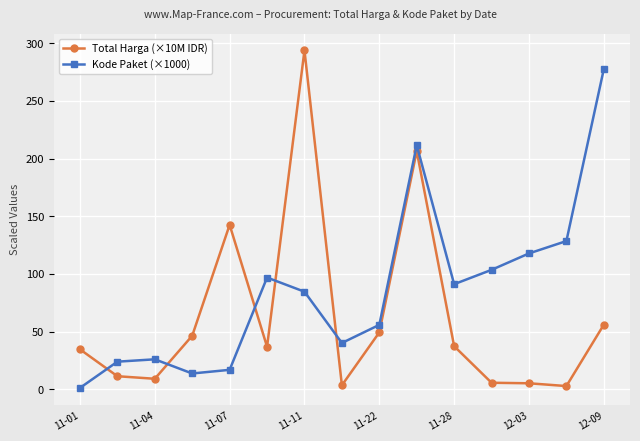

Count the number of categories in the chart.

15